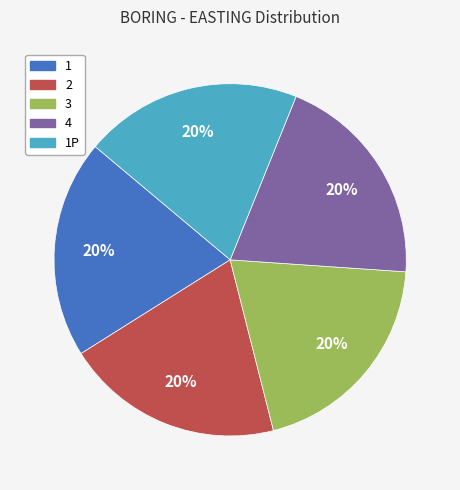

Is there any slice that represents more than half of the pie?

No